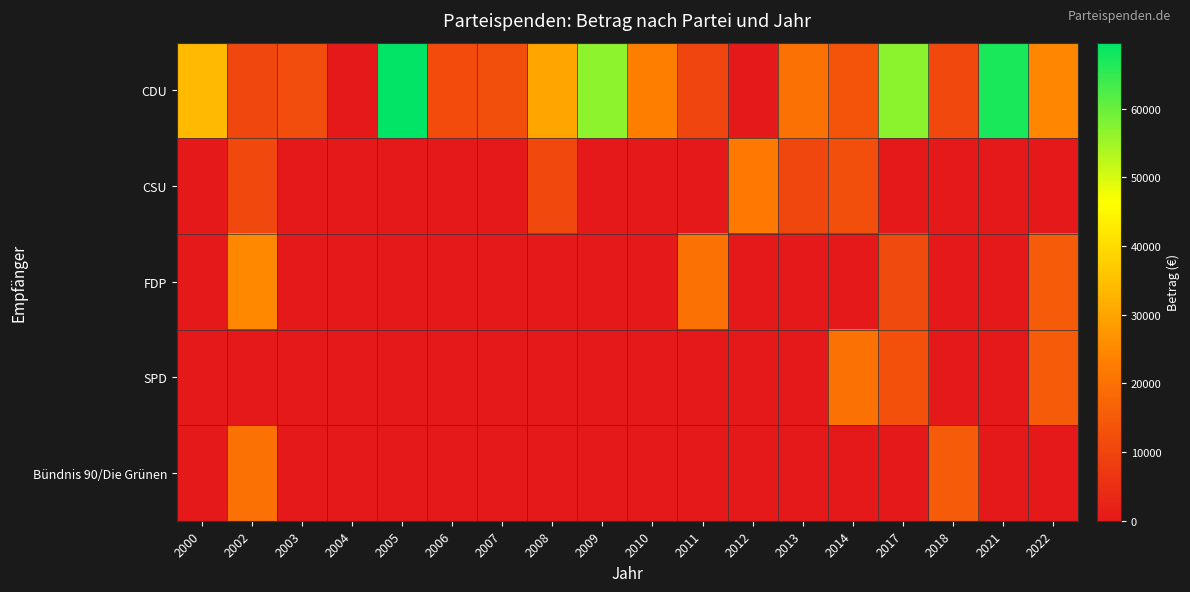

How many categories are shown in the chart?

18